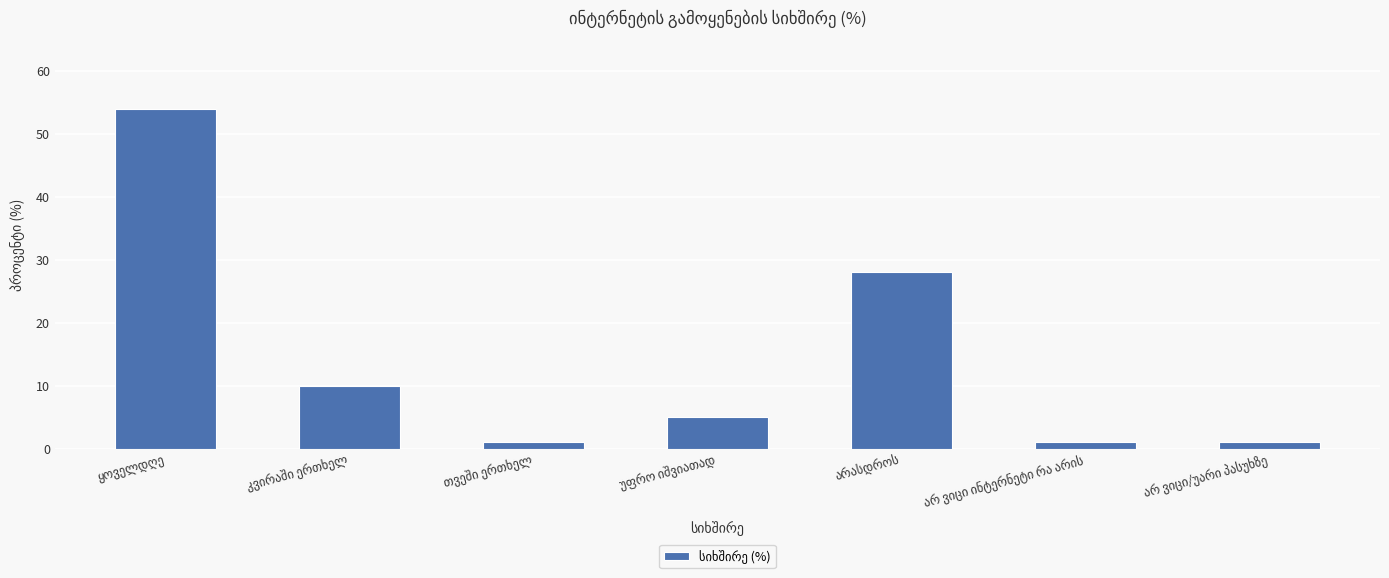

What is the value of the 4th bar from the left?

5